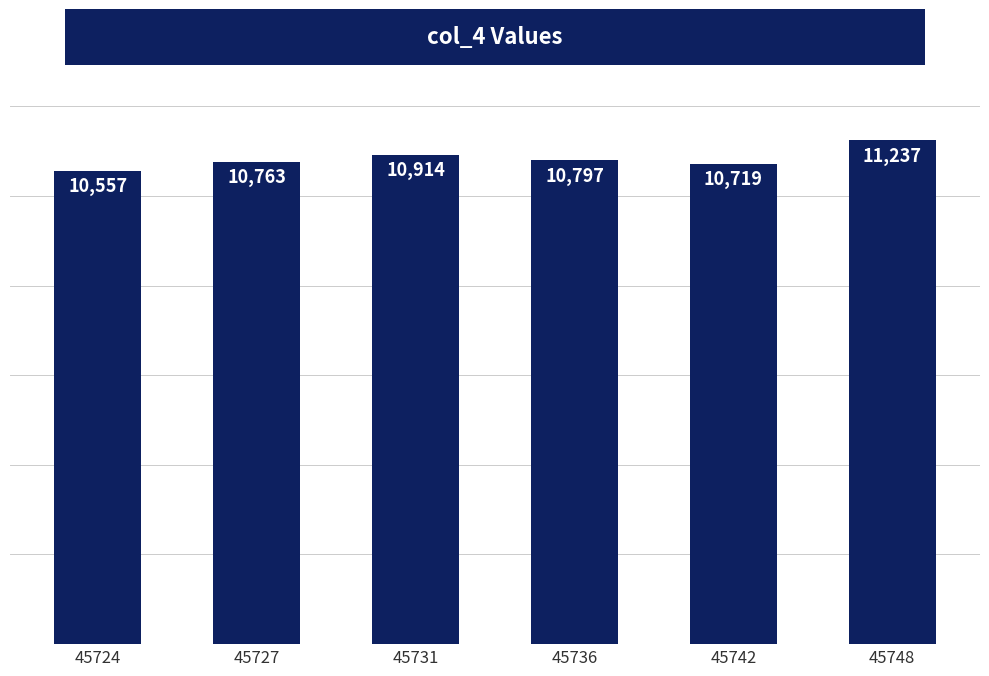

What is the ratio of the value at 45731 to the value at 45727?

1.0